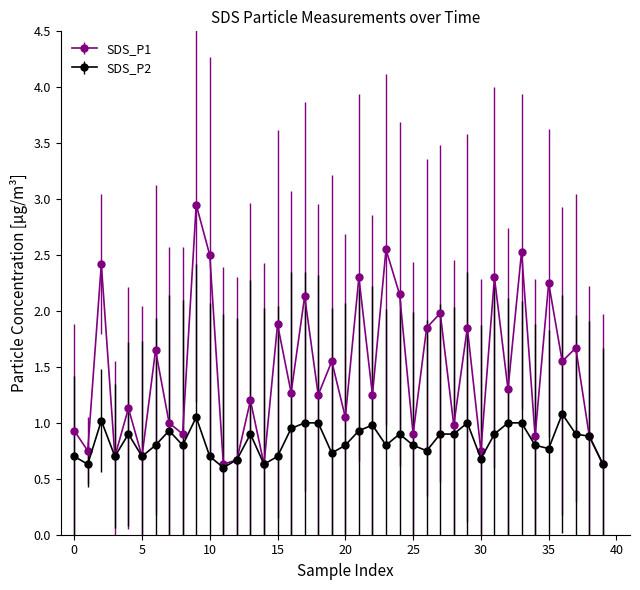

Rank the series by their average value, from highest to lowest.

SDS_P1, SDS_P2